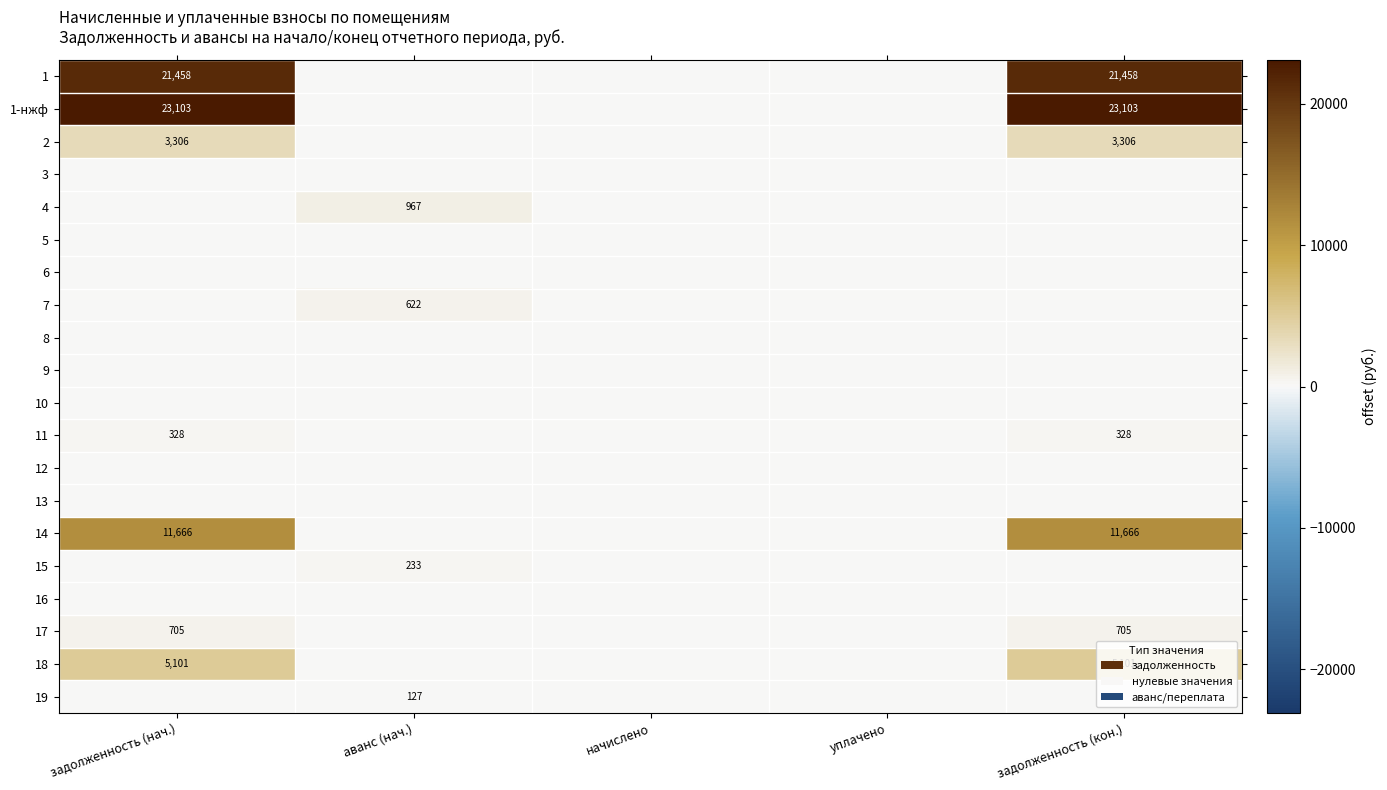

Is it true that 4 equals 967 at аванс (нач.)?

True